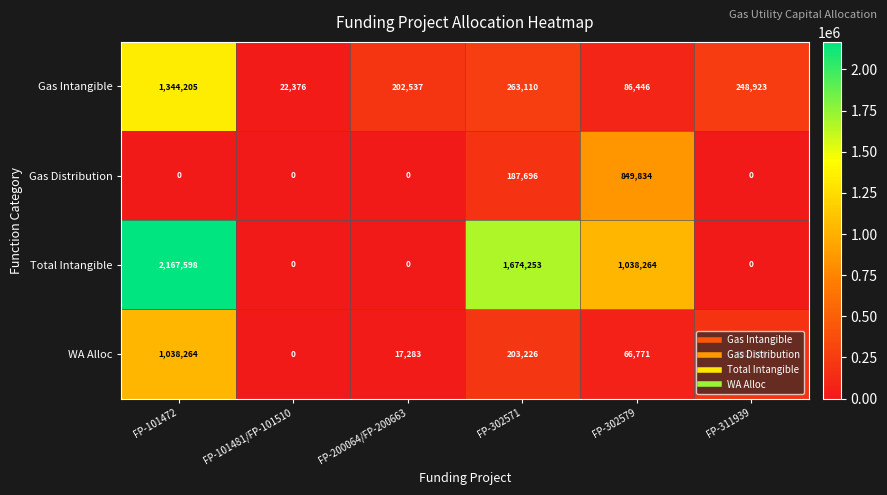

What is the sum of all Gas Intangible values?

2167597